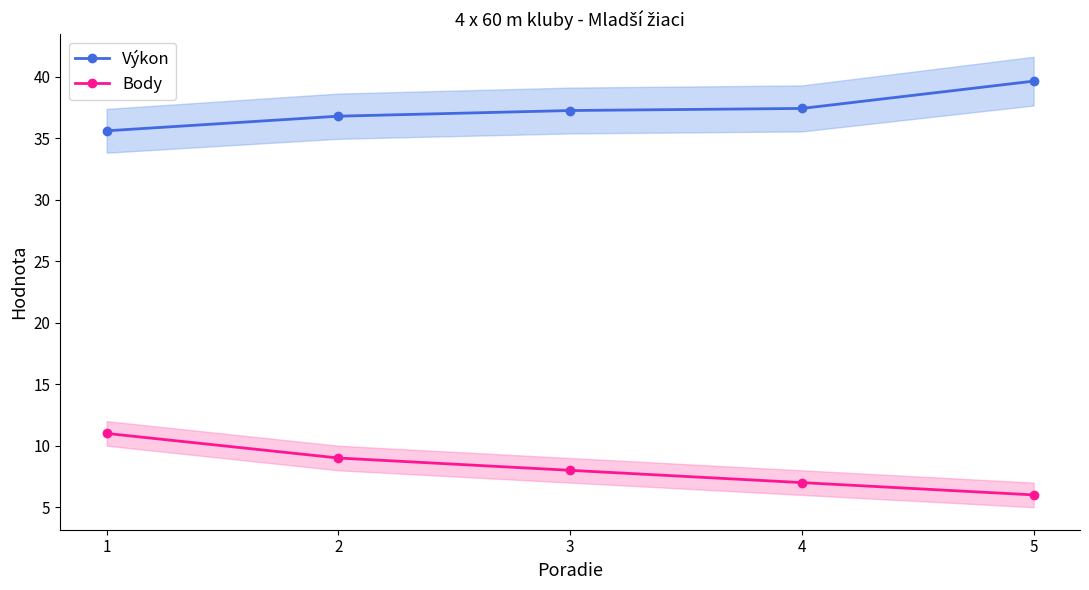

List the series in order of their overall mean, lowest first.

Body, Výkon